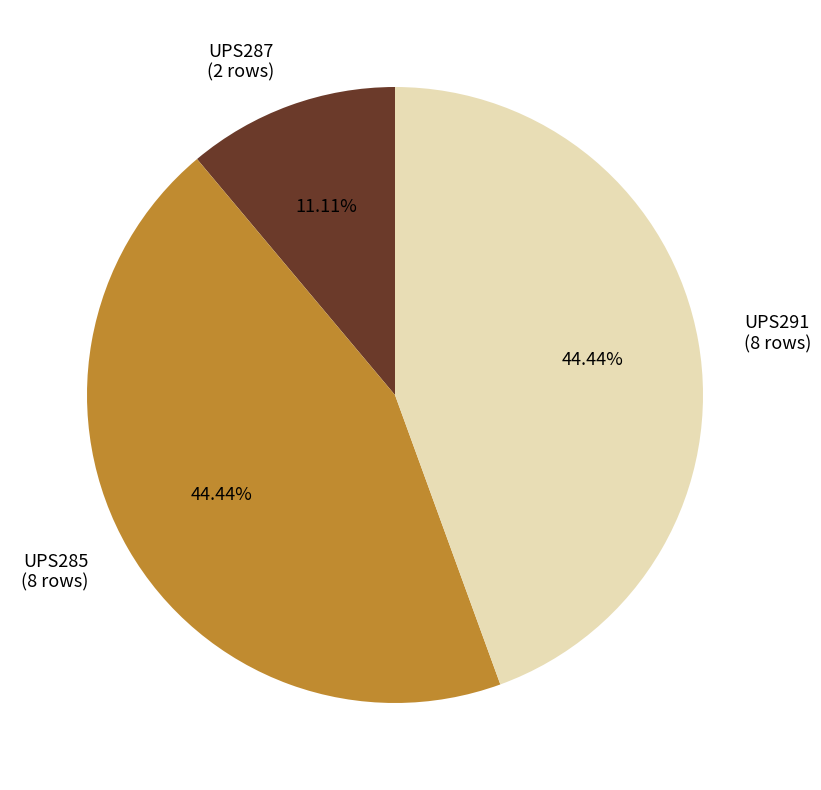

To the nearest percent, what is the difference between the UPS285 and UPS287 slice percentages?

33%